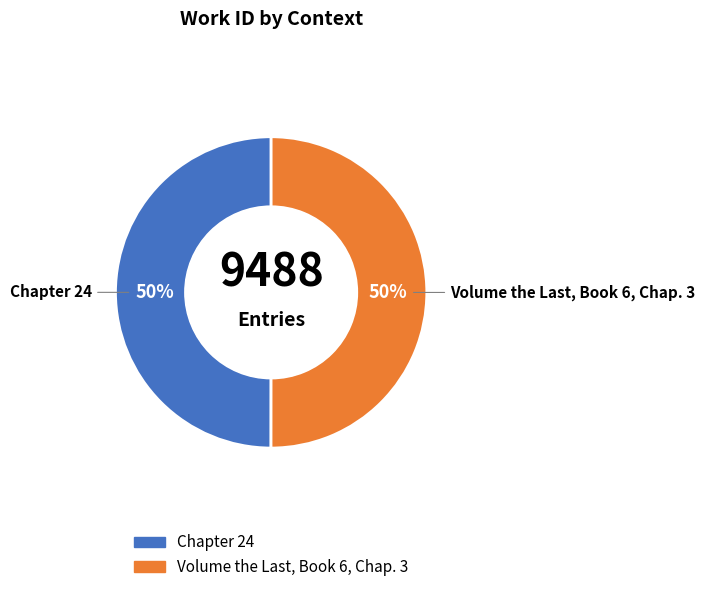

True or false: Chapter 24 accounts for 50% of the total.

True